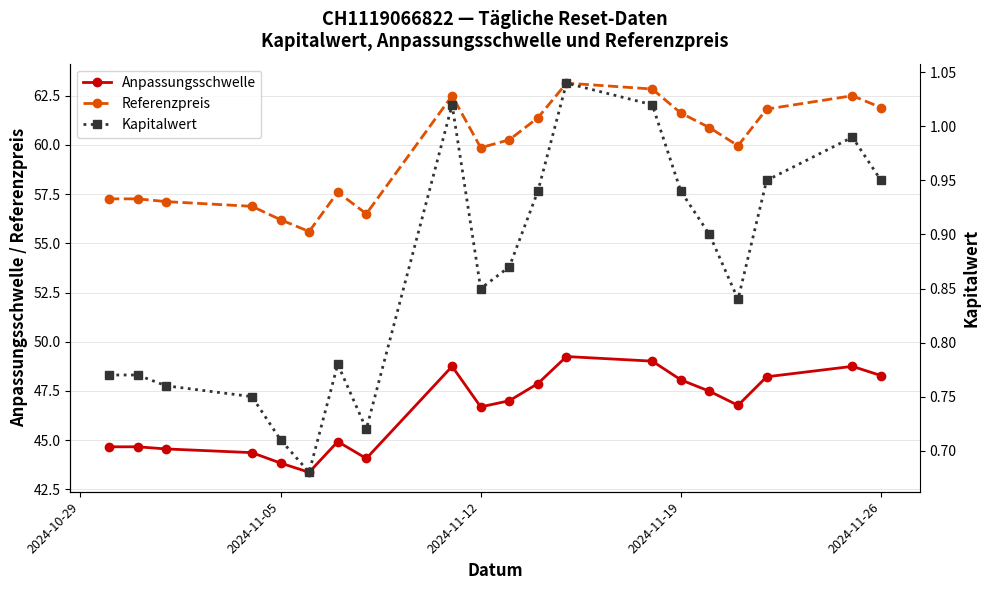

True or false: Anpassungsschwelle has a value of 43.8 at 2024-11-05.

True